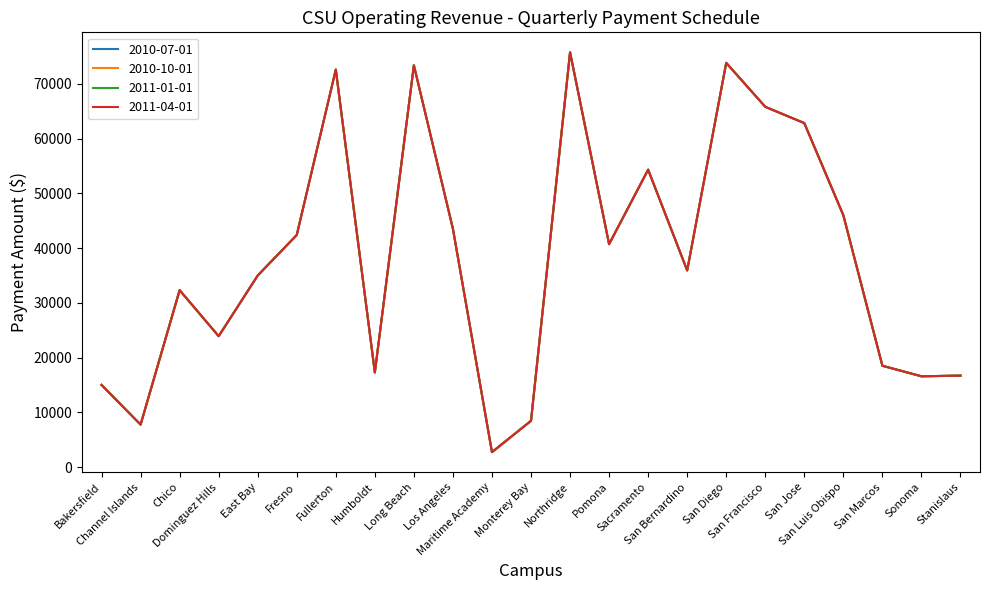

Reading right to left, list all the values displayed in this chart.

2010-07-01: 16725	16600	18525	46000	62825	65800	73825	35925	54325	40725	75750	8475	2750	43525	73375	17300	72600	42400	35000	23925	32325	7775	15025
2010-10-01: 16725	16600	18525	46000	62825	65800	73825	35925	54325	40725	75750	8475	2750	43525	73375	17300	72600	42400	35000	23925	32325	7775	15025
2011-01-01: 16725	16600	18525	46000	62825	65800	73825	35925	54325	40725	75750	8475	2750	43525	73375	17300	72600	42400	35000	23925	32325	7775	15025
2011-04-01: 16725	16600	18525	46000	62825	65800	73825	35925	54325	40725	75750	8475	2750	43525	73375	17300	72600	42400	35000	23925	32325	7775	15025